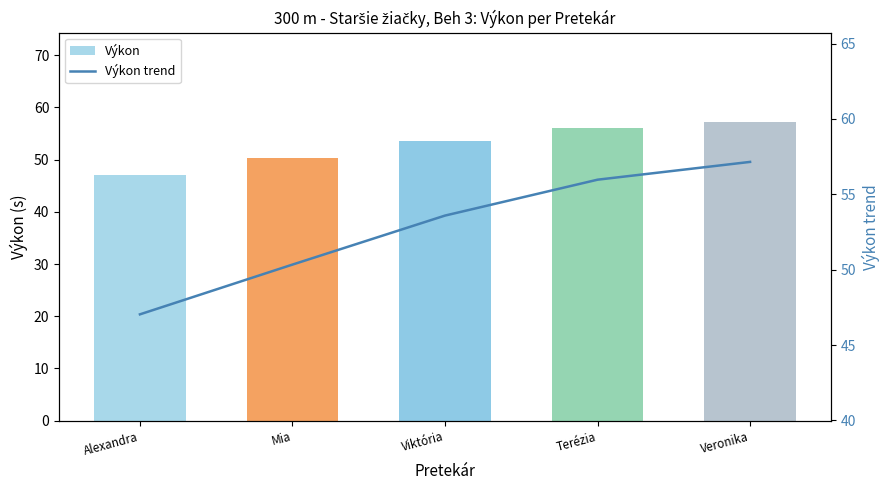

What are all the series names shown in the legend?

Výkon, Výkon trend